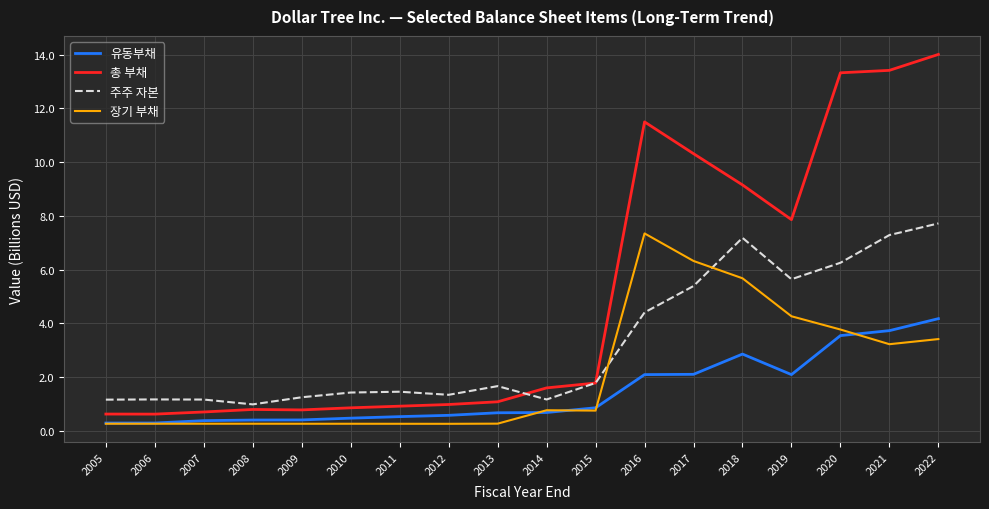

At 2021, list the series in order from largest to smallest.

총 부채, 주주 자본, 유동부채, 장기 부채